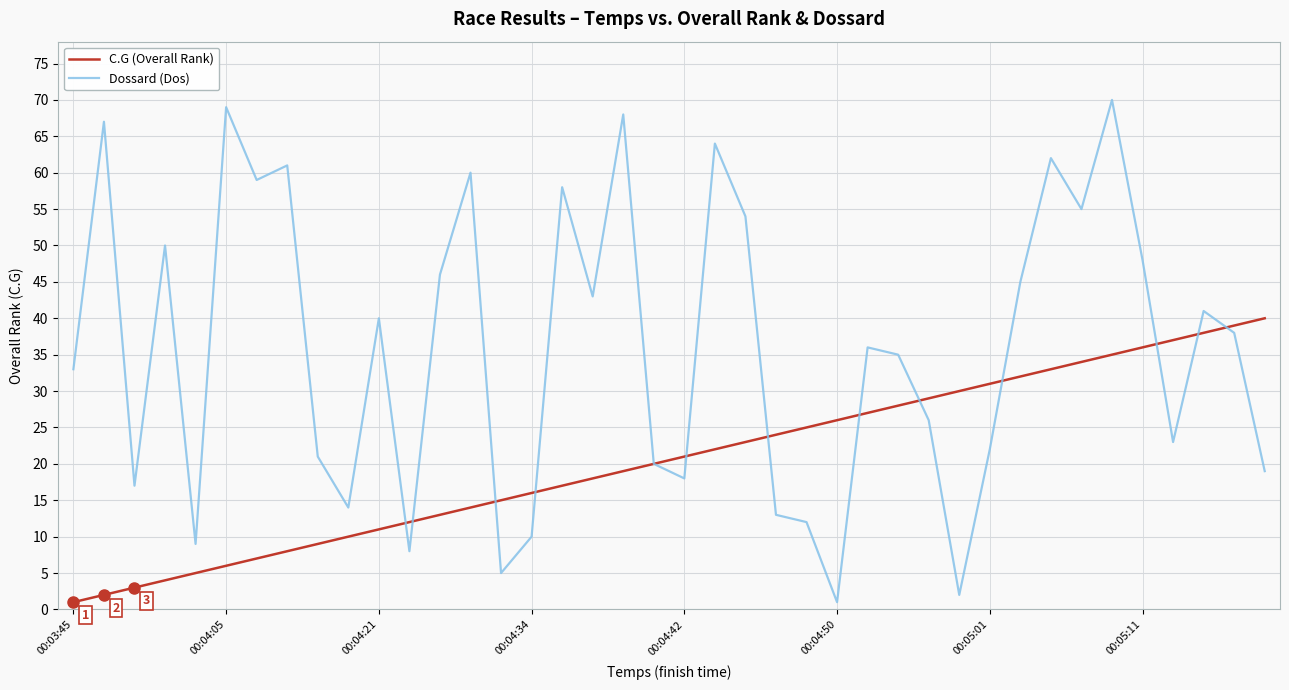

List the series in order of their overall mean, lowest first.

C.G (Overall Rank), Dossard (Dos)